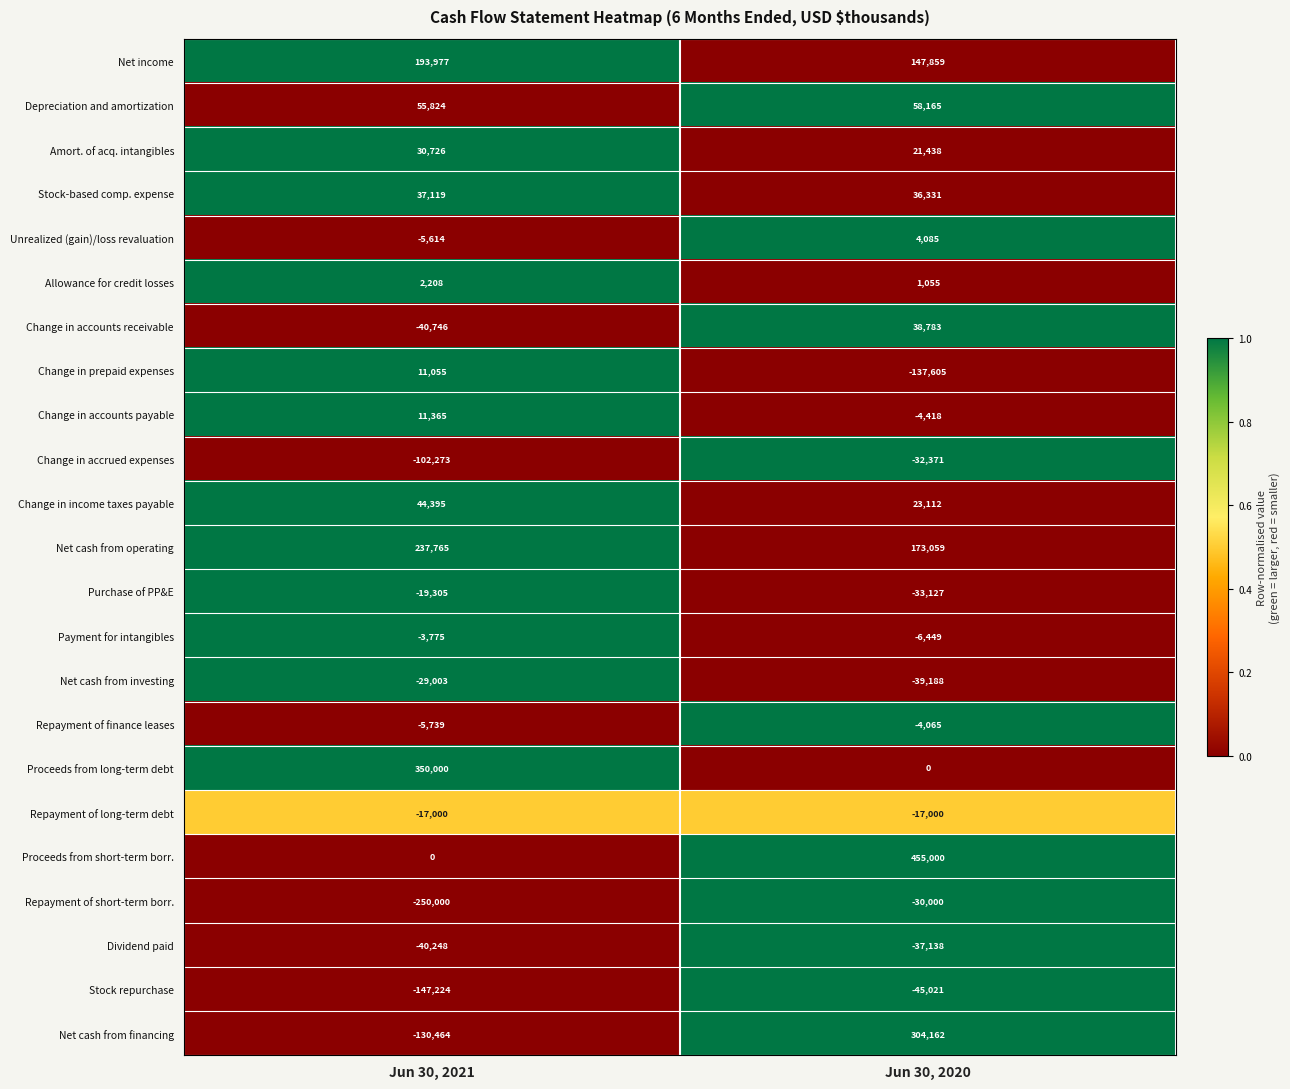

What value does the Amort. of acq. intangibles series have at Jun 30, 2021?

30726